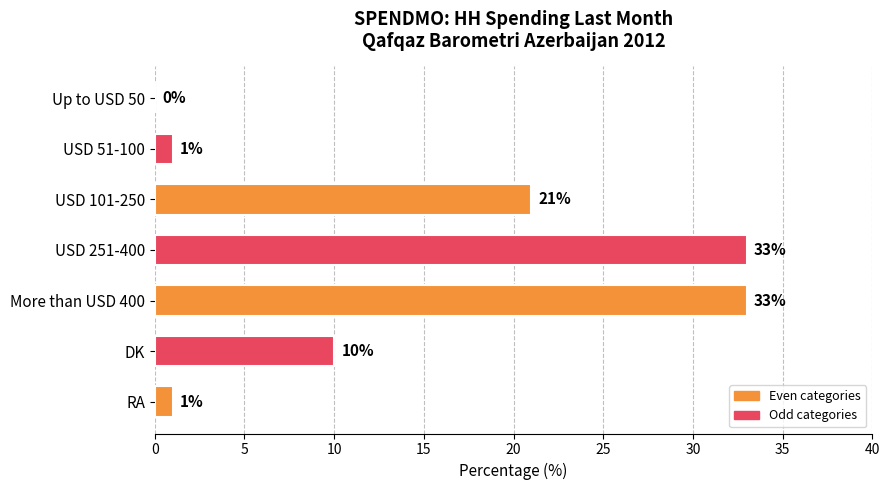

Reading top to bottom, extract all data points from this chart.

Up to USD 50=0	USD 51-100=1	USD 101-250=21	USD 251-400=33	More than USD 400=33	DK=10	RA=1